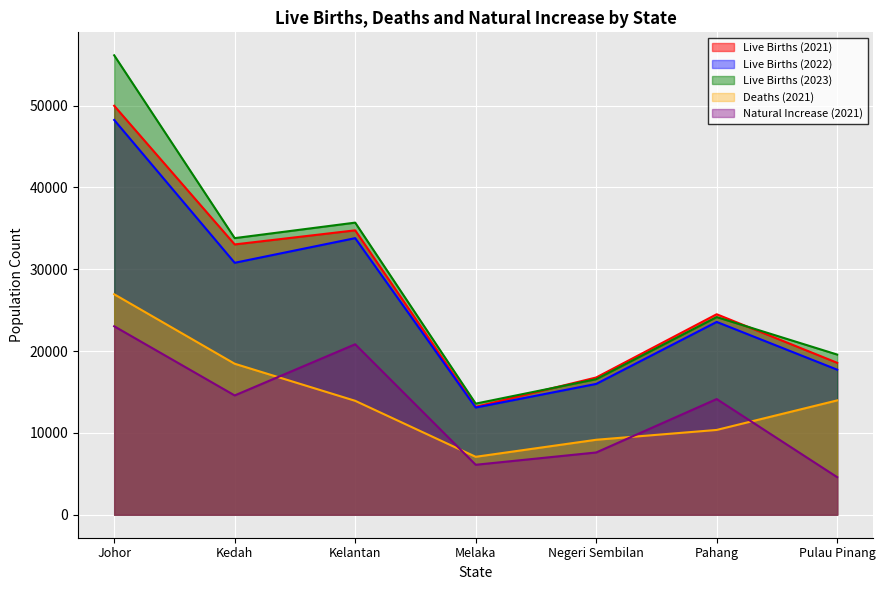

True or false: Live Births (2022) and Deaths (2021) intersect in this chart.

False